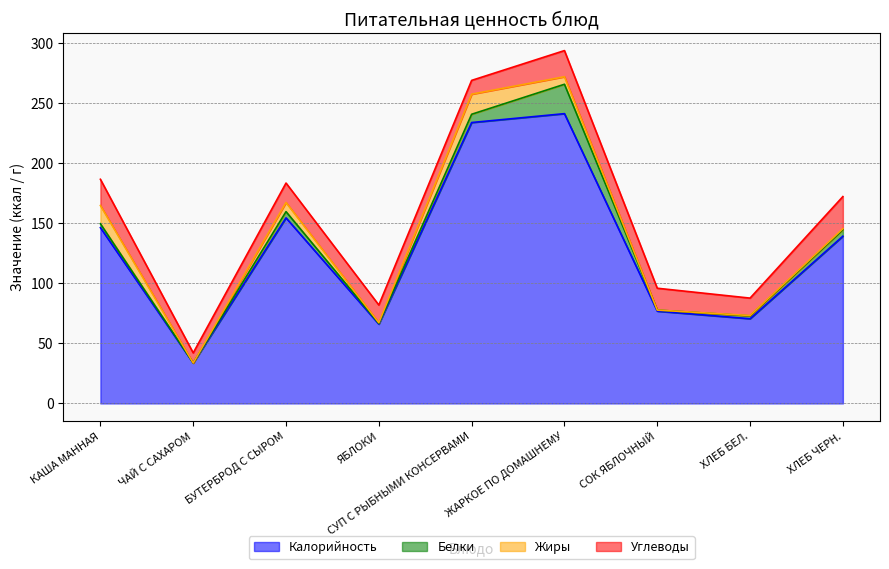

What is the label of the 9th point from the left?

ХЛЕБ ЧЕРН.